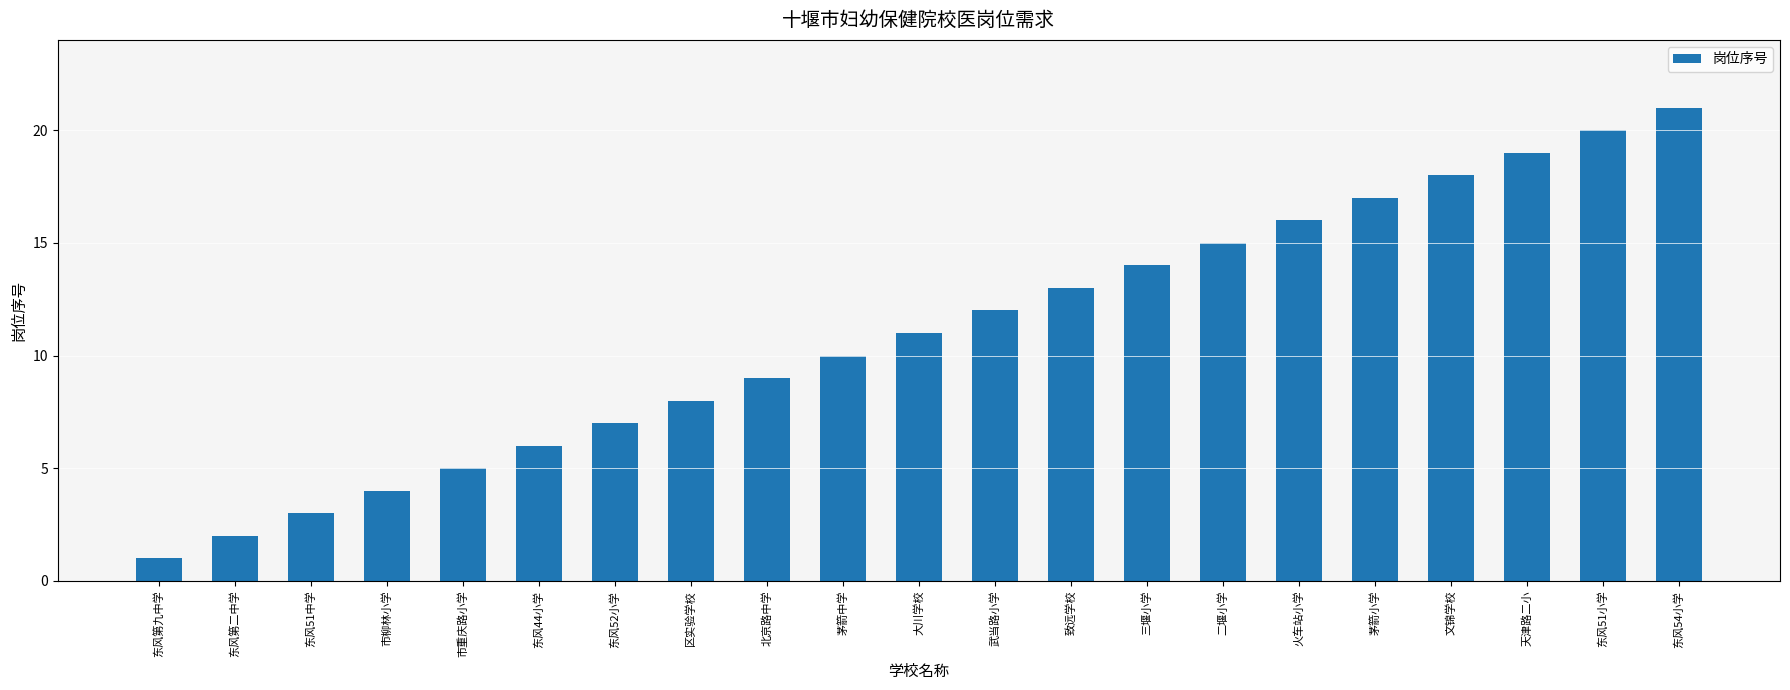

The value at 区实验学校 is 8. True or false?

True